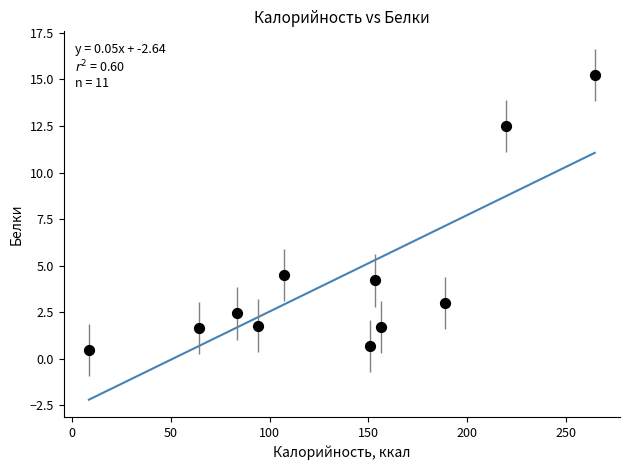

What is the range of X values (max minus min)?

256.3